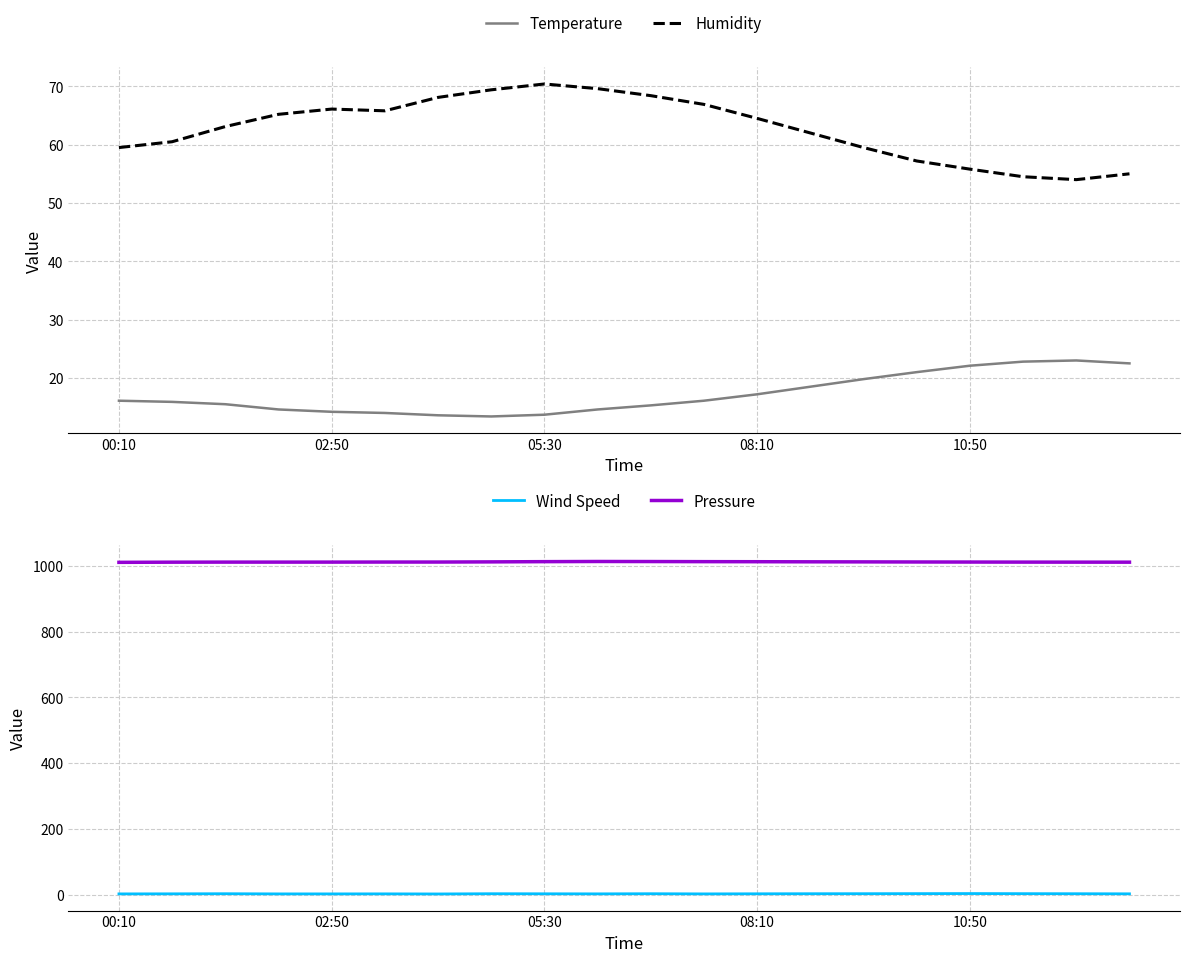

True or false: Temperature has a value of 22.1 at 10:50.

True